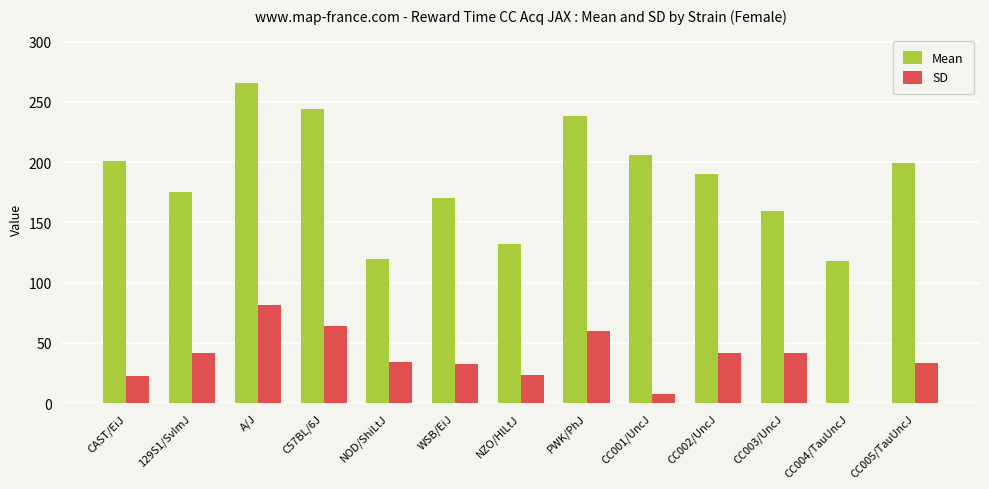

Which series has the largest total across all categories?

Mean